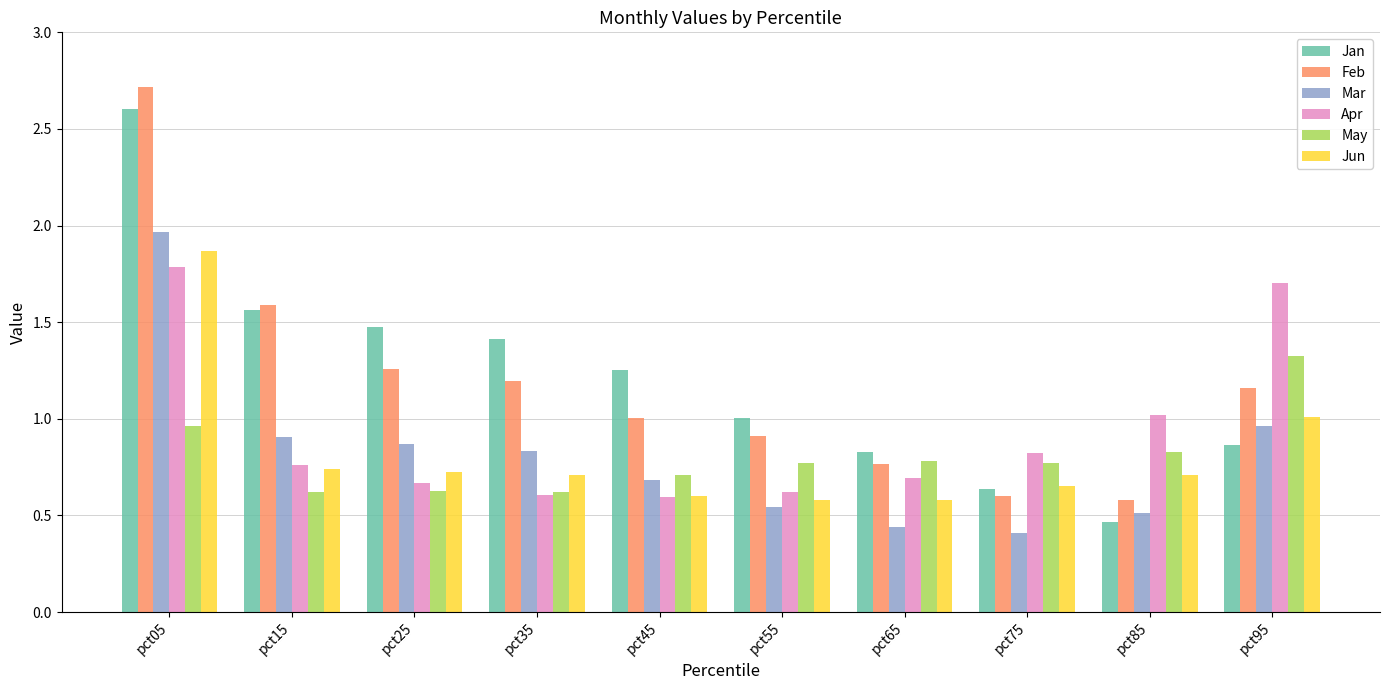

What is the total value across all series at pct55?

4.4